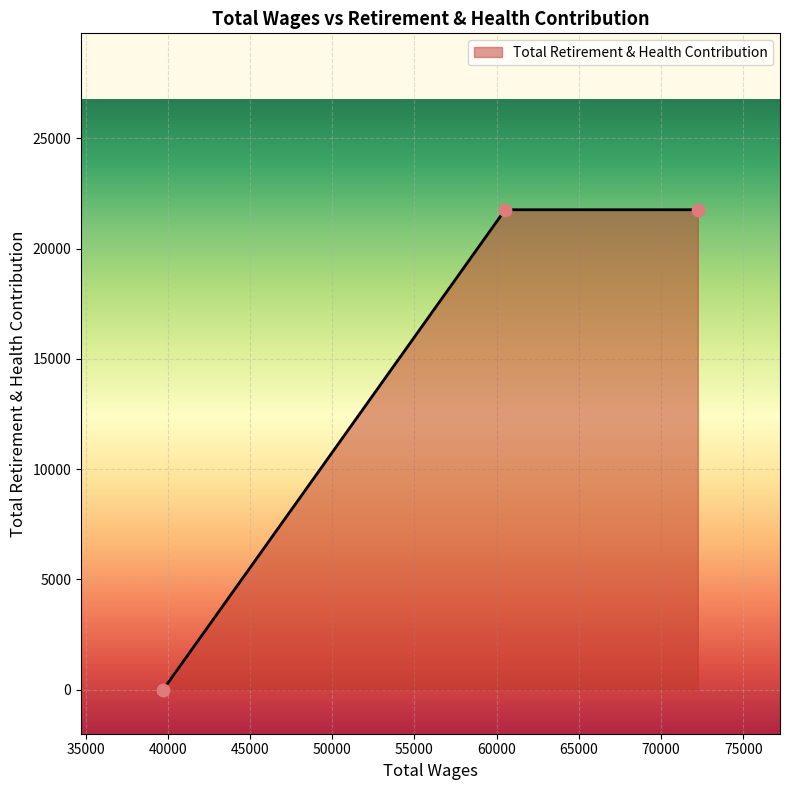

What is the greatest value displayed?

21762